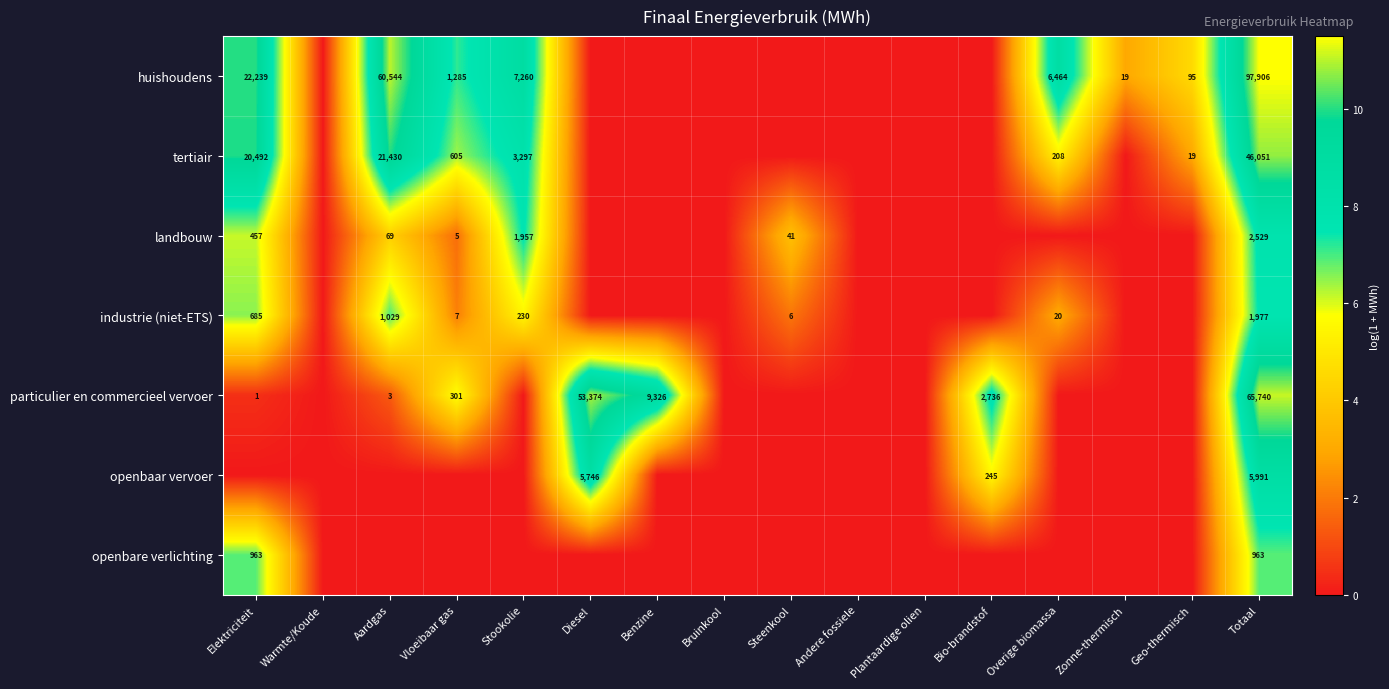

The value of openbaar vervoer at Totaal is 8525. True or false?

False